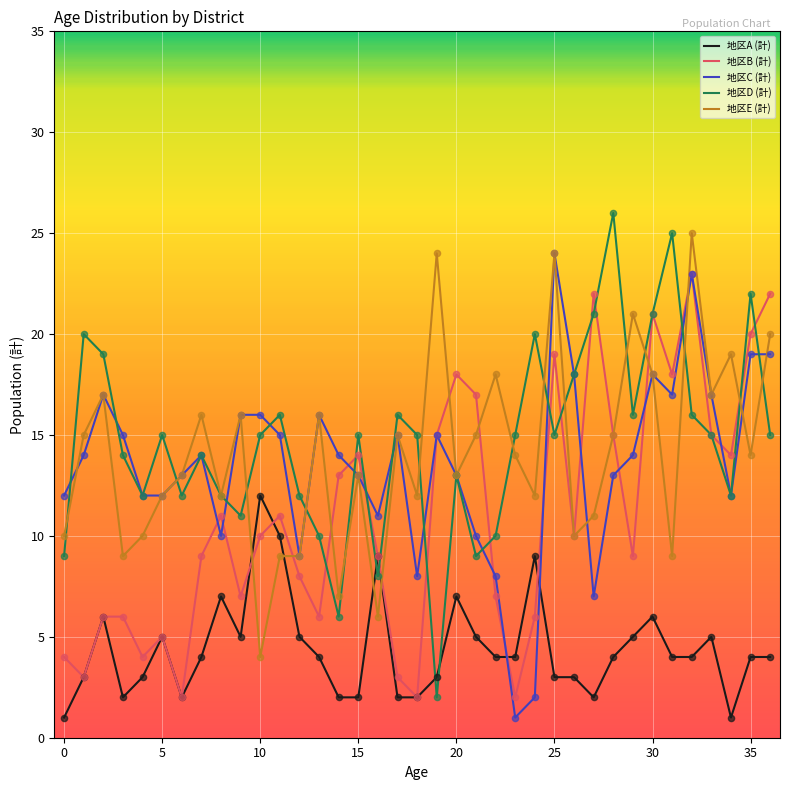

What is the greatest value displayed?

26